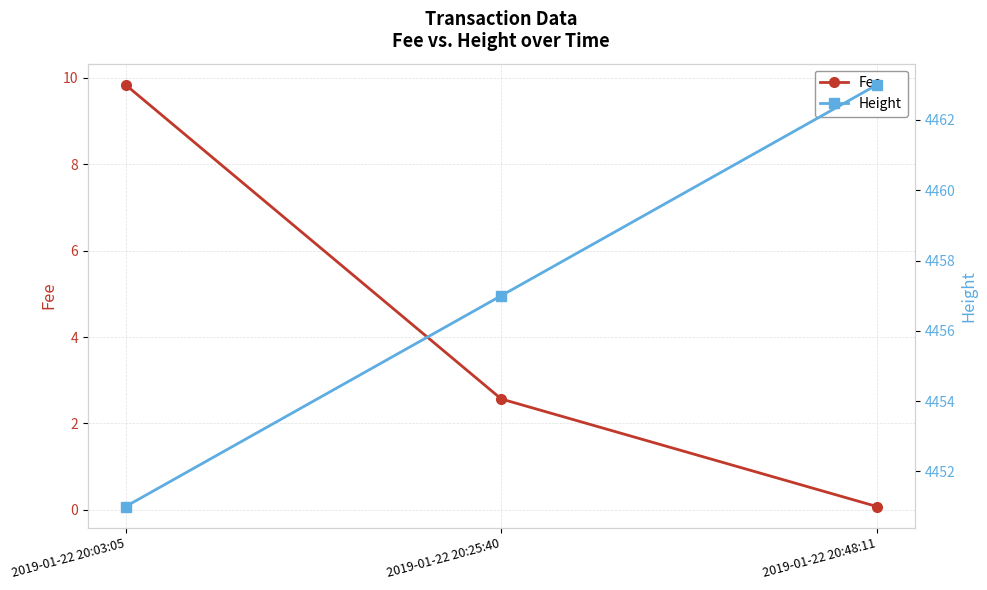

How many data points does each series have?

3